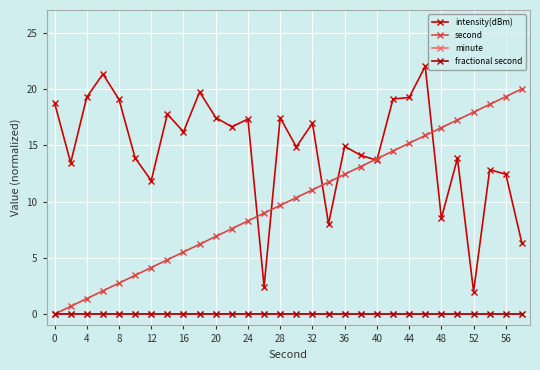

Does the chart have visible grid lines?

Yes